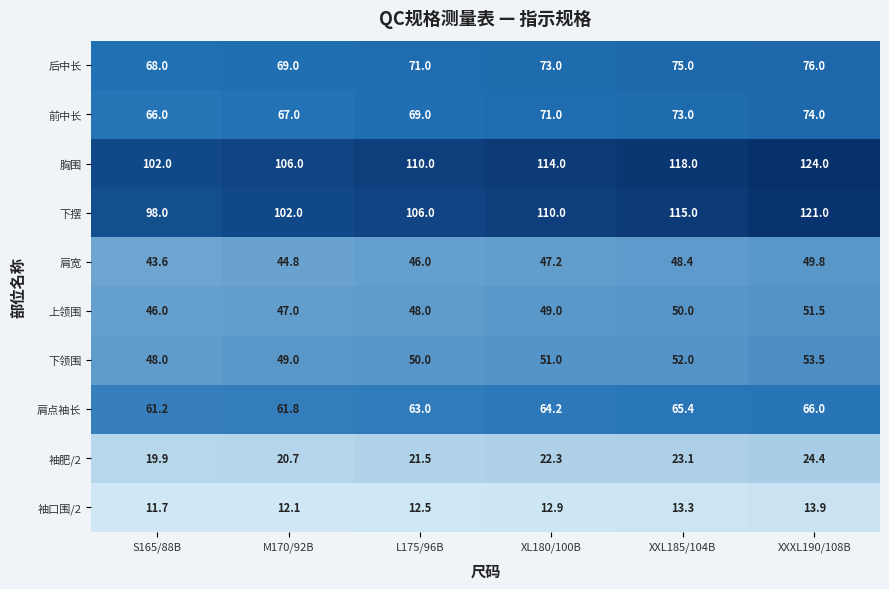

What is the average value of the 袖肥/2 series?

22.0